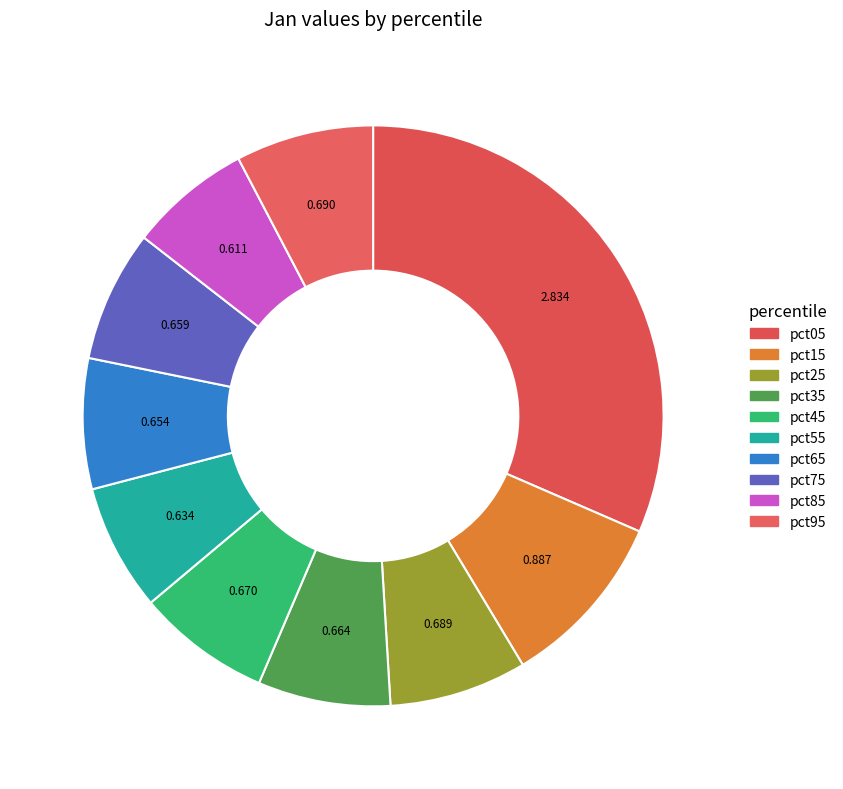

The pct15 slice represents 10% of the pie. True or false?

True